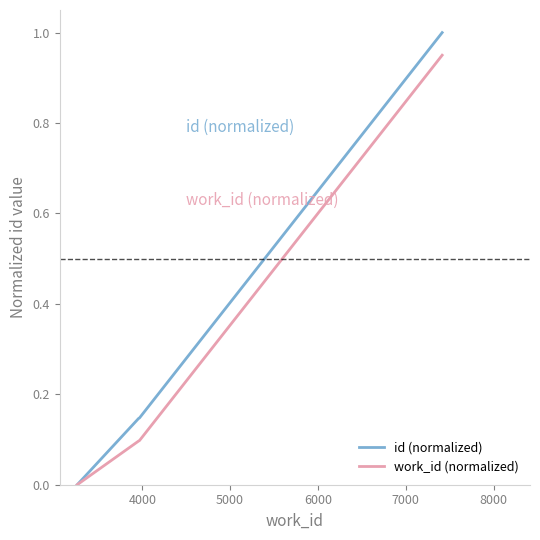

What are all the series names shown in the legend?

id (normalized), work_id (normalized)